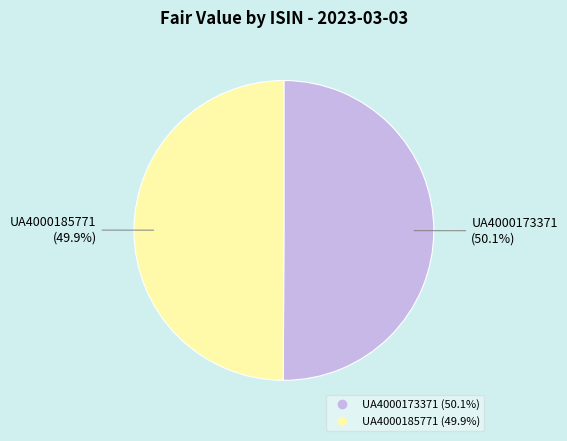

What percentage is the UA4000185771 slice, to the nearest percent?

50%